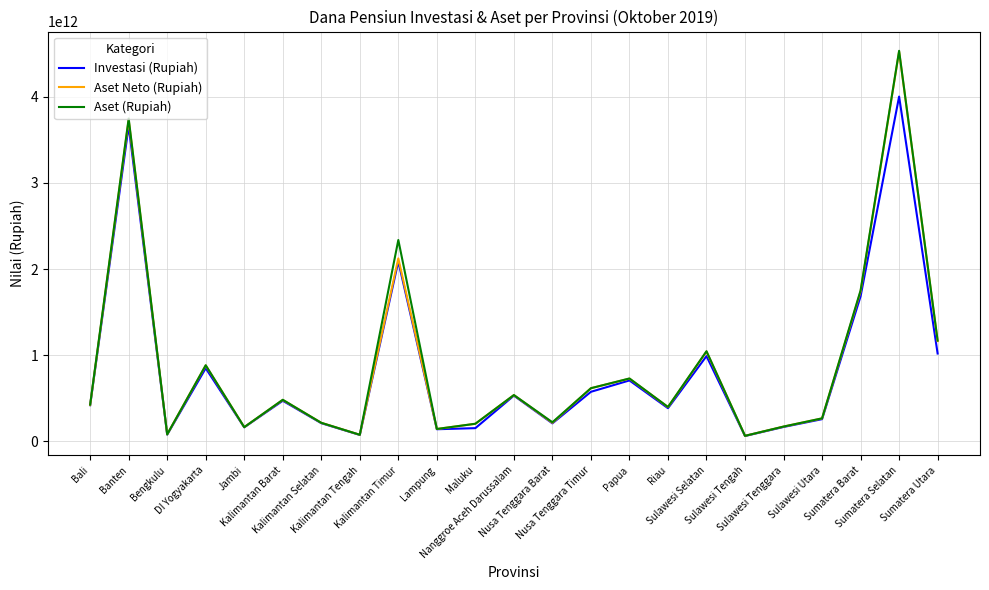

Which series has the widest spread of values?

Aset (Rupiah)